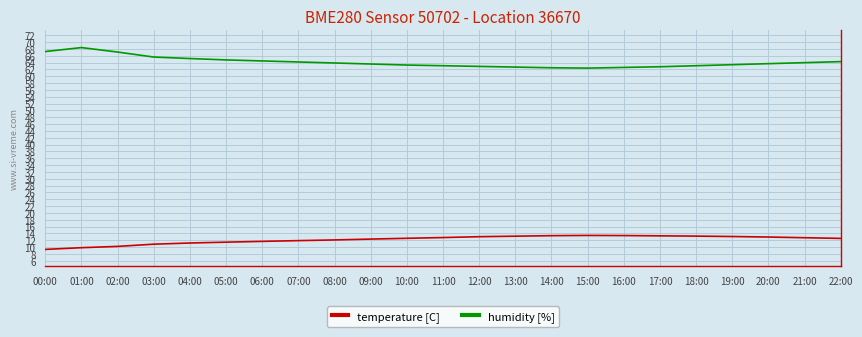

What is the maximum value shown in the chart?

68.4